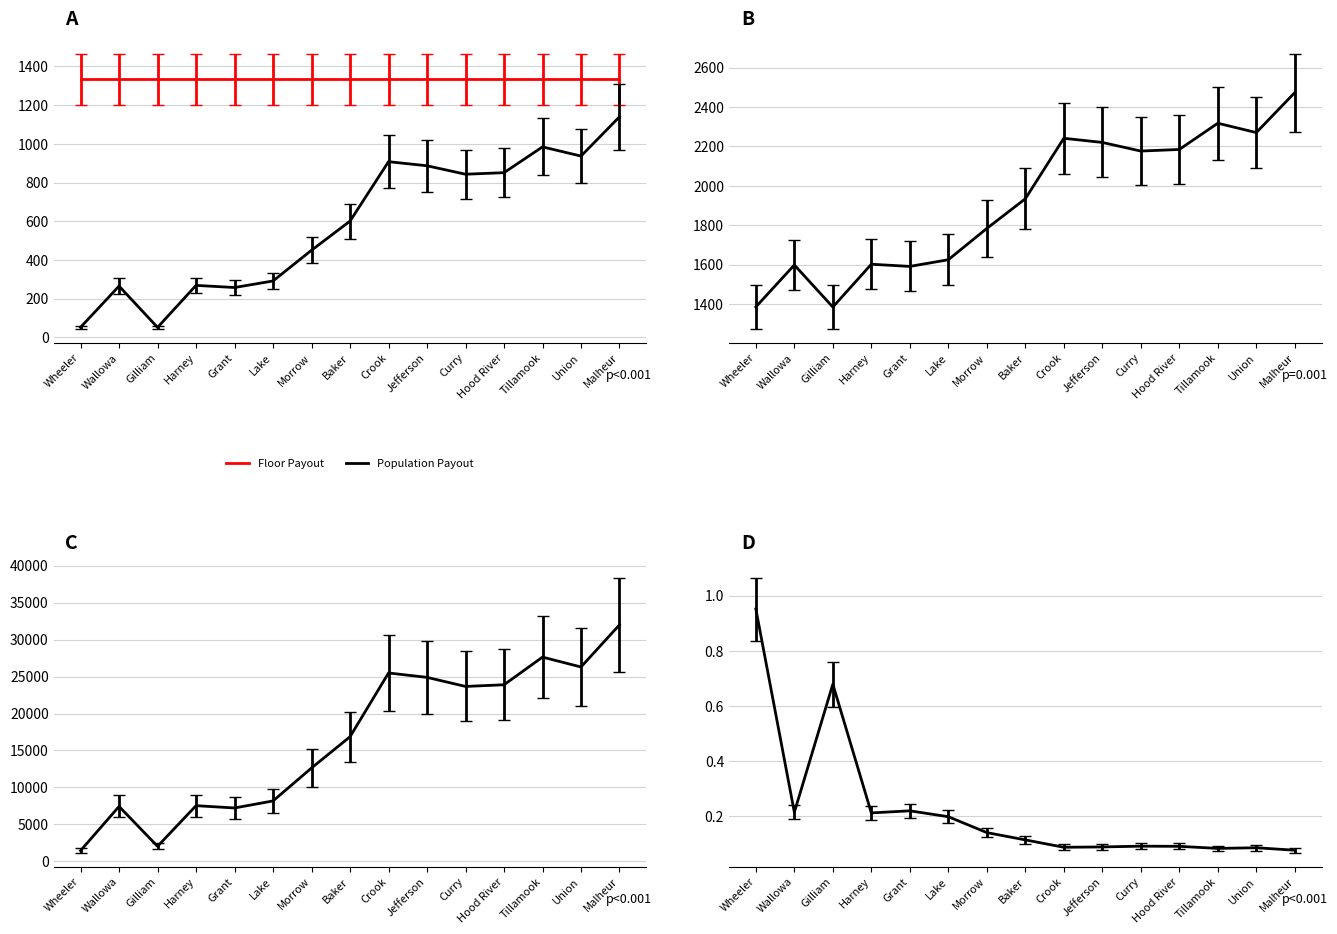

What is the change in value from Baker to Curry?

+242.4